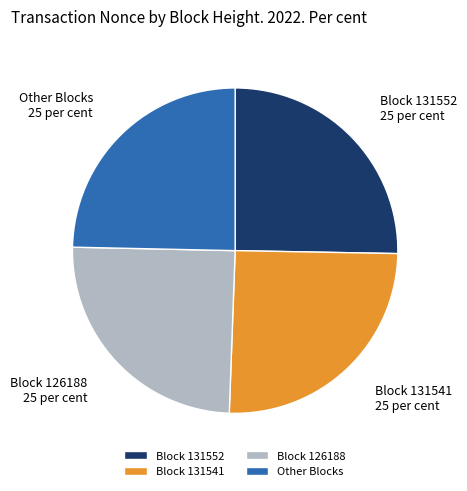

What is the ratio of the value at Block 131541 to the value at Other Blocks?

1.0